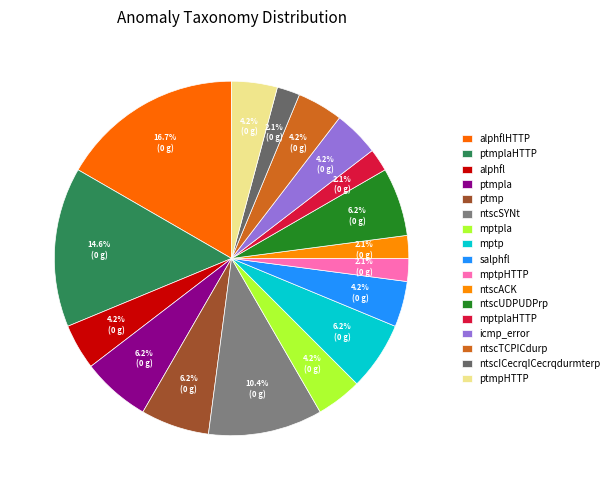

To the nearest percent, what percentage of the pie is alphfl?

4%